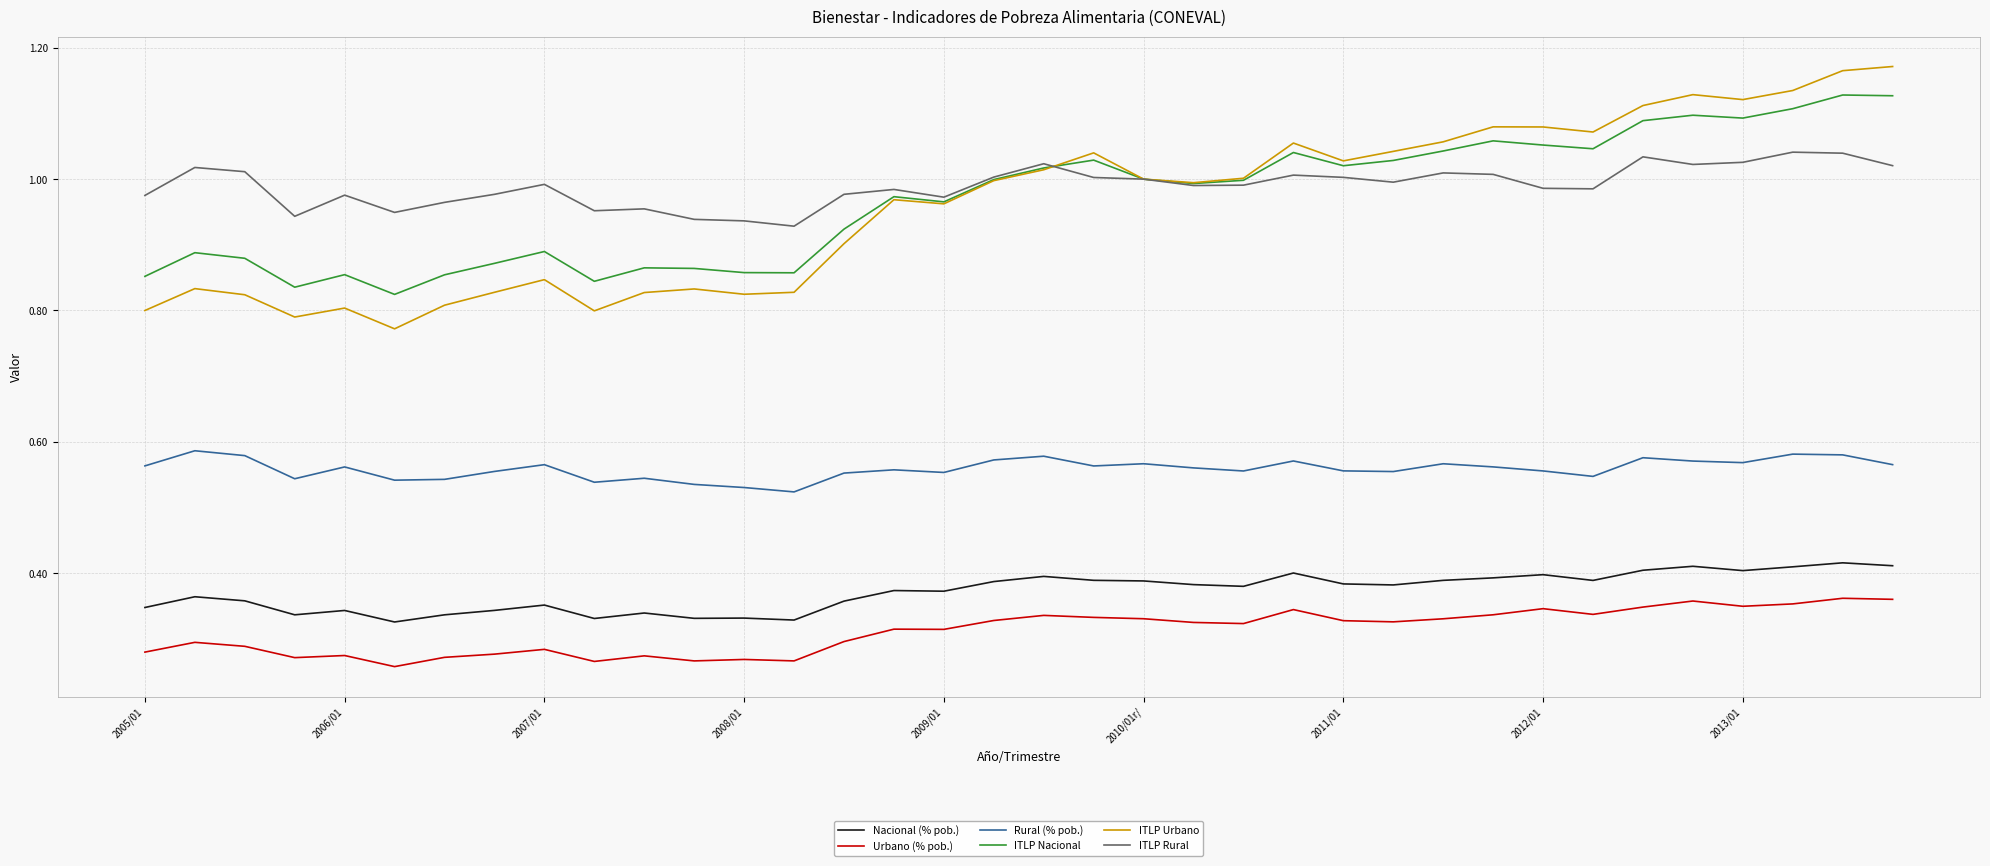

True or false: ITLP Rural and Rural (% pob.) intersect in this chart.

False